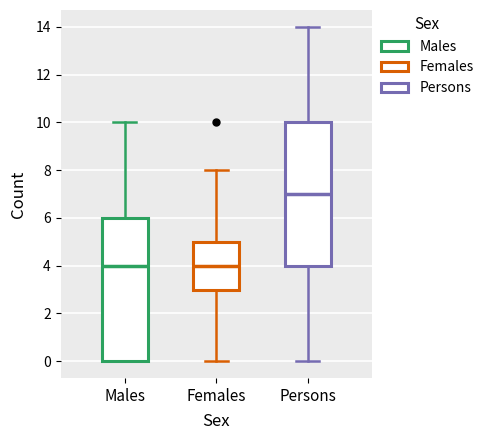

Reading left to right, transcribe this box plot: for each box, give where its median line is, the range the box spans, and where its two whiskers end, as read against the y-axis. The values are not printed on the chart, so give them approximately, as read against the axis.

Males: median 4, box 0 to 6, whiskers 0 to 10
Females: median 4, box 3 to 5, whiskers 0 to 8
Persons: median 7, box 4 to 10, whiskers 0 to 14